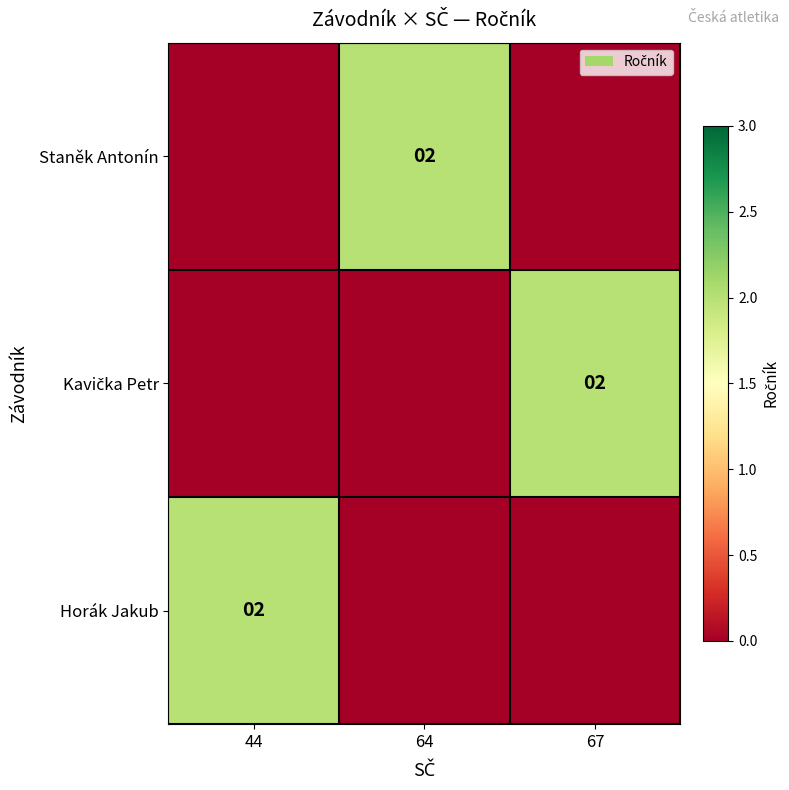

Is it true that Staněk Antonín equals 1 at 64?

False